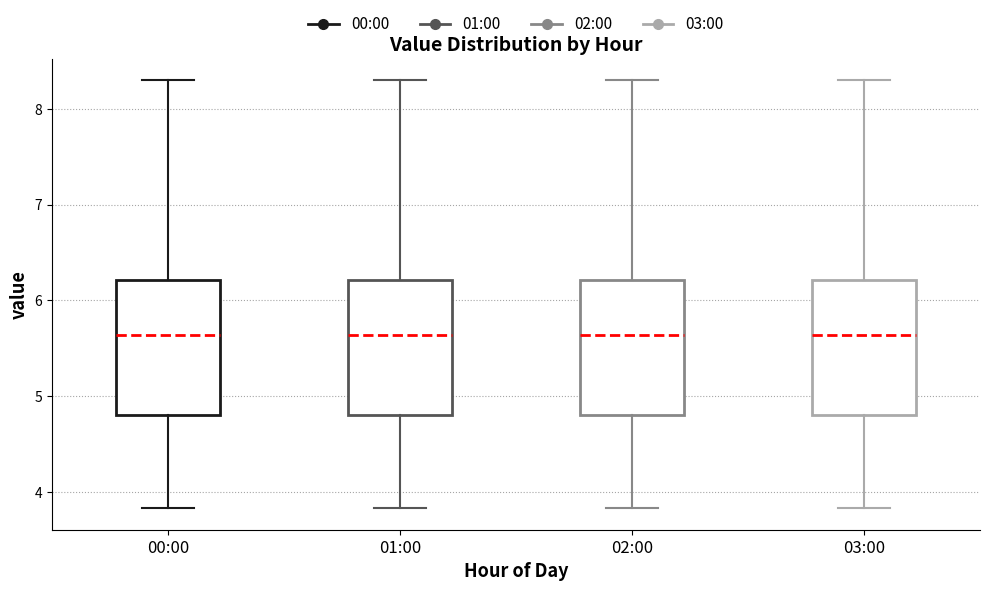

Reading left to right, transcribe this box plot: for each box, give where its median line is, the range the box spans, and where its two whiskers end, as read against the y-axis. The values are not printed on the chart, so give them approximately, as read against the axis.

00:00: median 5.6, box 4.8 to 6.2, whiskers 3.8 to 8.3
01:00: median 5.6, box 4.8 to 6.2, whiskers 3.8 to 8.3
02:00: median 5.6, box 4.8 to 6.2, whiskers 3.8 to 8.3
03:00: median 5.6, box 4.8 to 6.2, whiskers 3.8 to 8.3